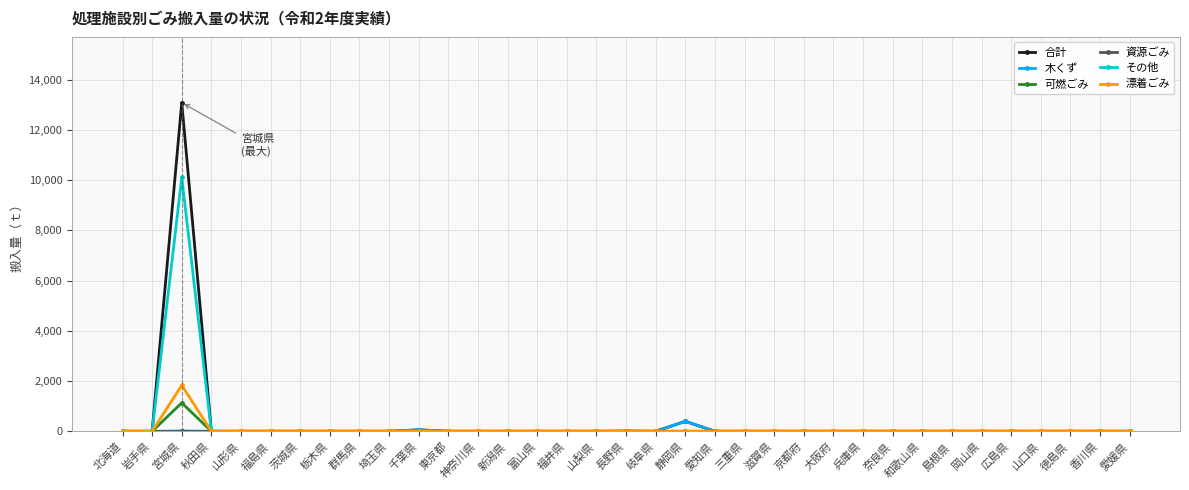

True or false: 合計 has a value of 8831 at 東京都.

False